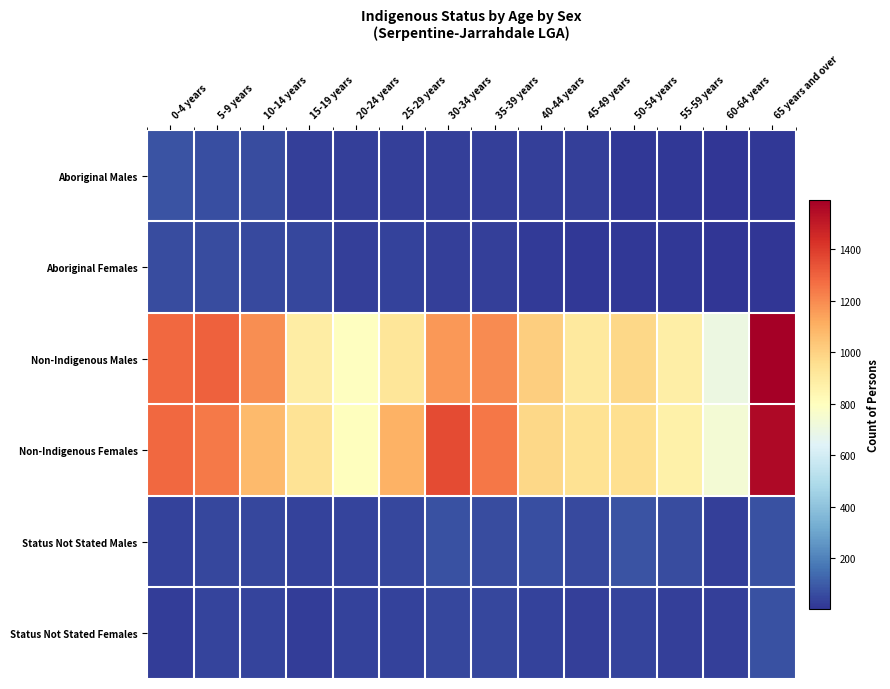

Which series has the widest spread of values?

Non-Indigenous Males